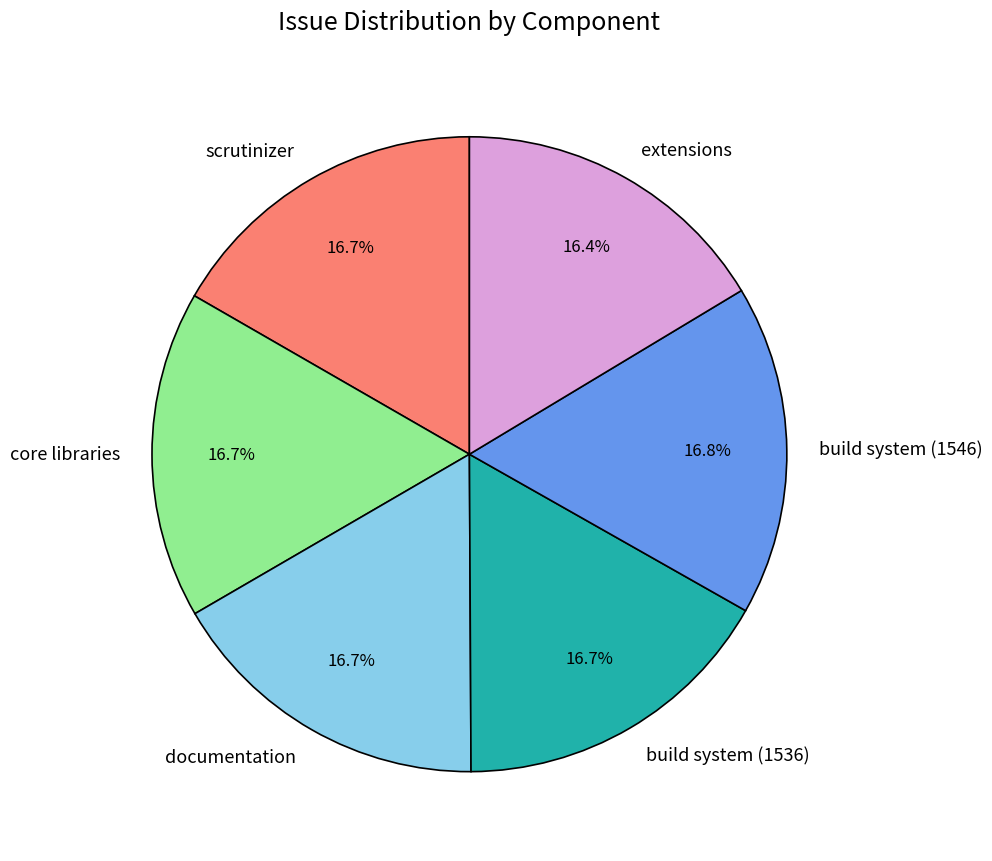

Approximately how many times larger is the value at core libraries compared to extensions?

1.0